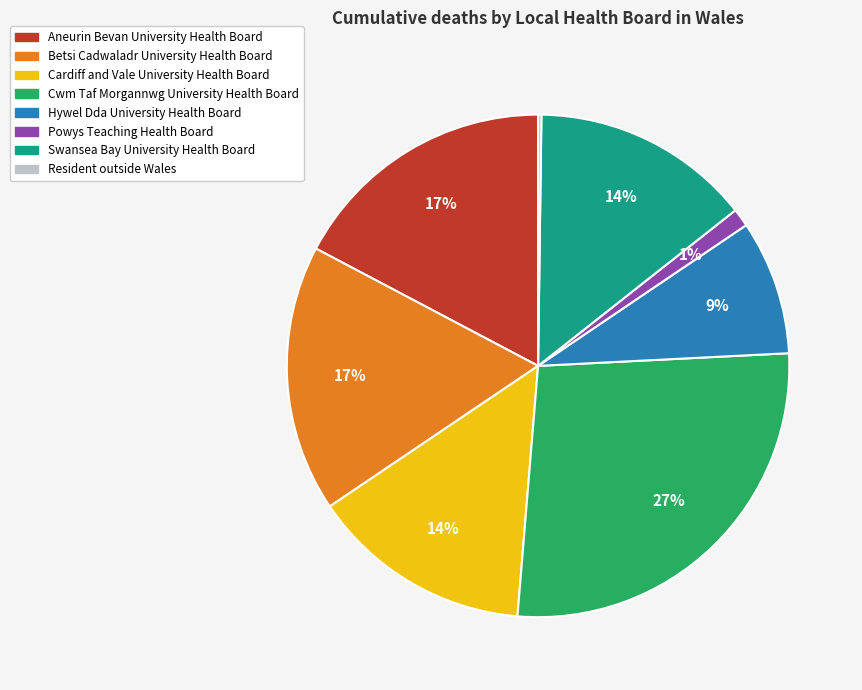

Does Powys Teaching Health Board account for over 50% of the chart?

No